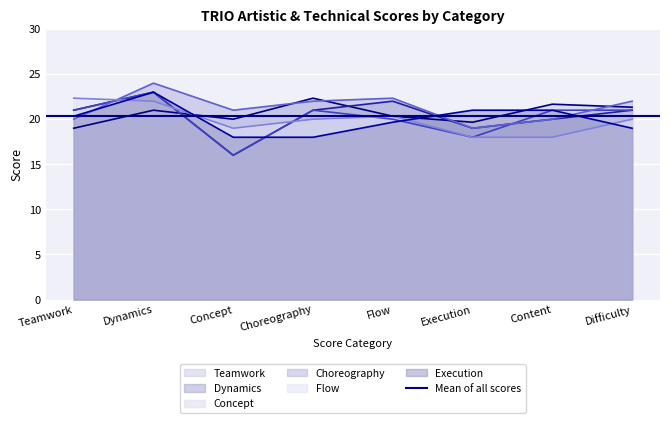

What is the total value across all series at Concept?

110.0